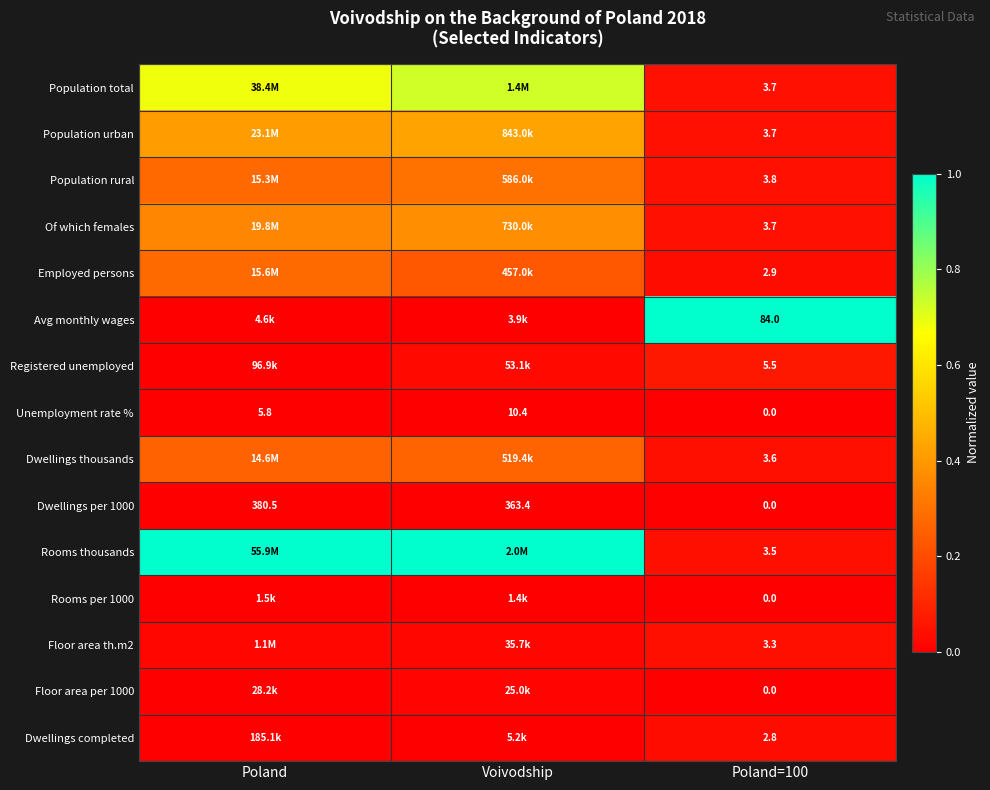

Read the Dwellings thousands value at Voivodship.

0.3